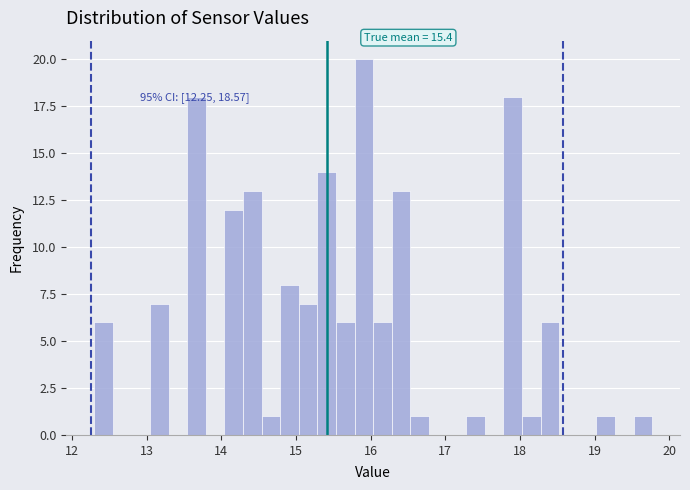

Around what value on the x-axis is the tallest bar? Give the approximate position of its centre, as read against the axis.

15.9